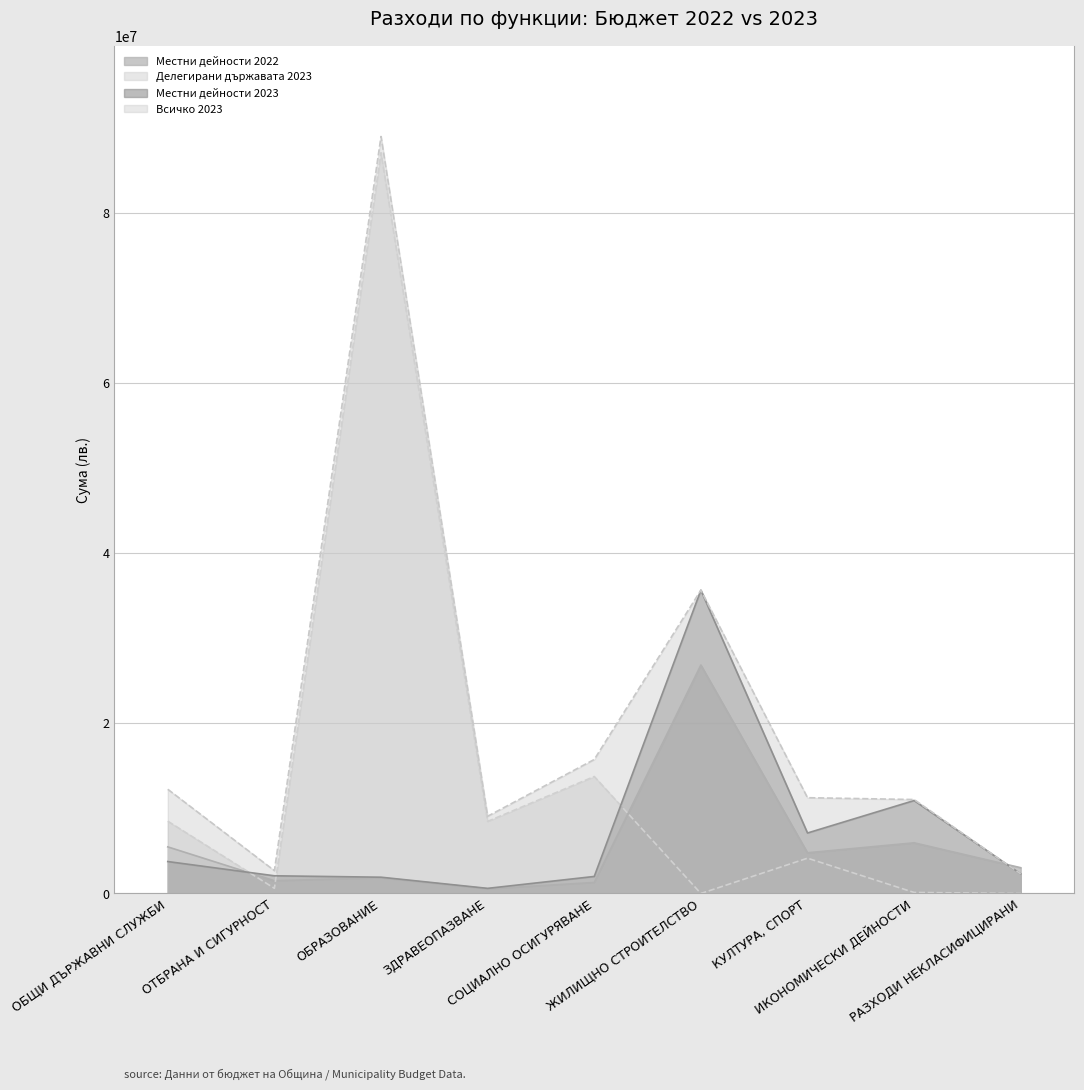

At which label is Всичко 2023 closest to 45627128?

ЖИЛИЩНО СТРОИТЕЛСТВО